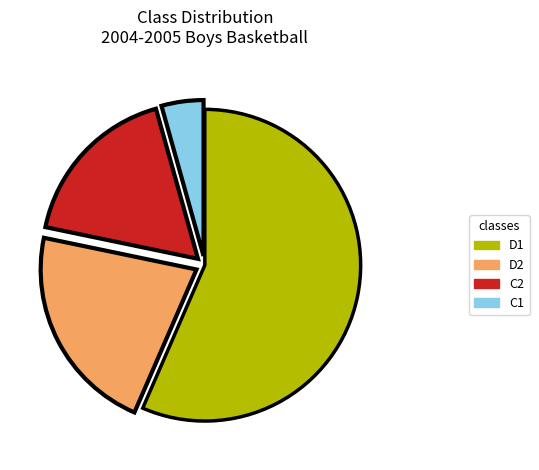

Is there a majority slice in this chart?

Yes